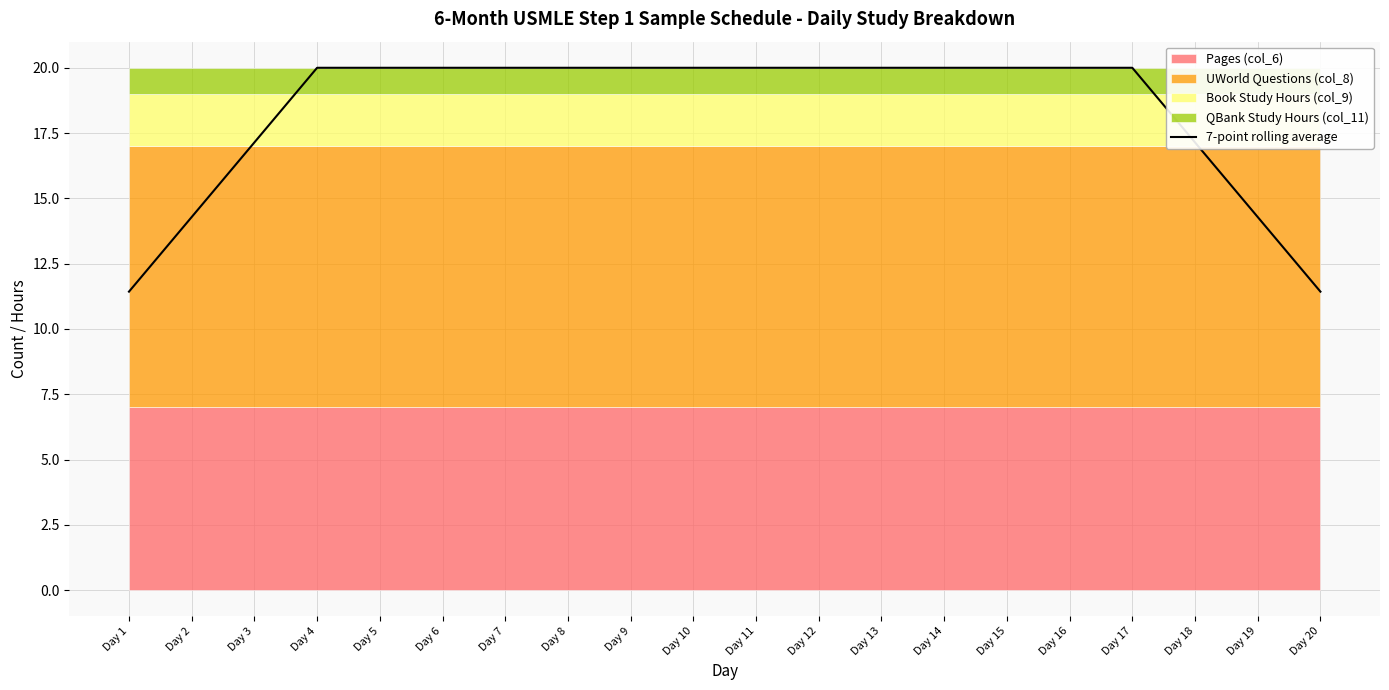

Reading left to right, extract all data points from this chart.

11.4	14.3	17.1	20.0	20.0	20.0	20.0	20.0	20.0	20.0	20.0	20.0	20.0	20.0	20.0	20.0	20.0	17.1	14.3	11.4